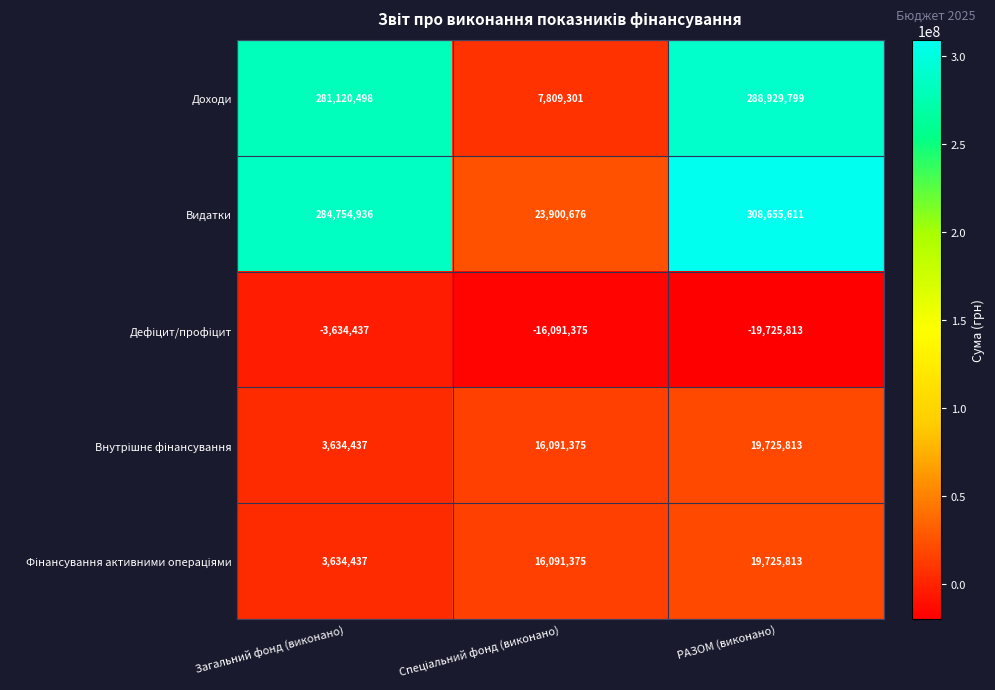

Which category has the highest value in the Видатки series?

РАЗОМ (виконано)